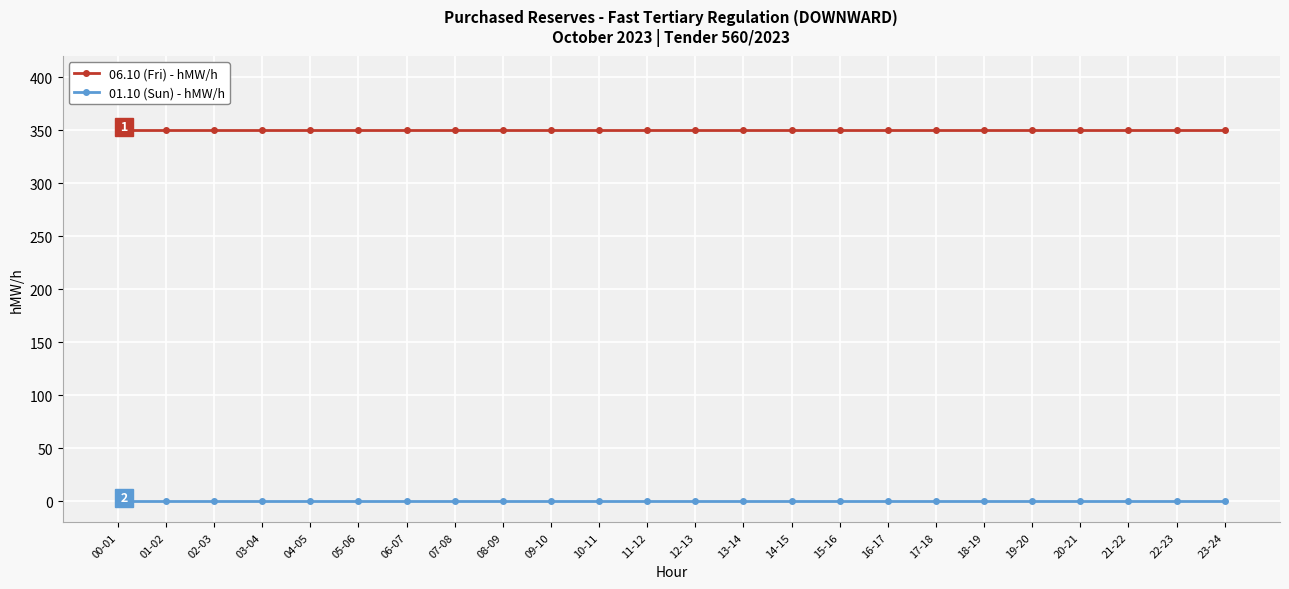

What is the average value of the 06.10 (Fri) - hMW/h series?

350